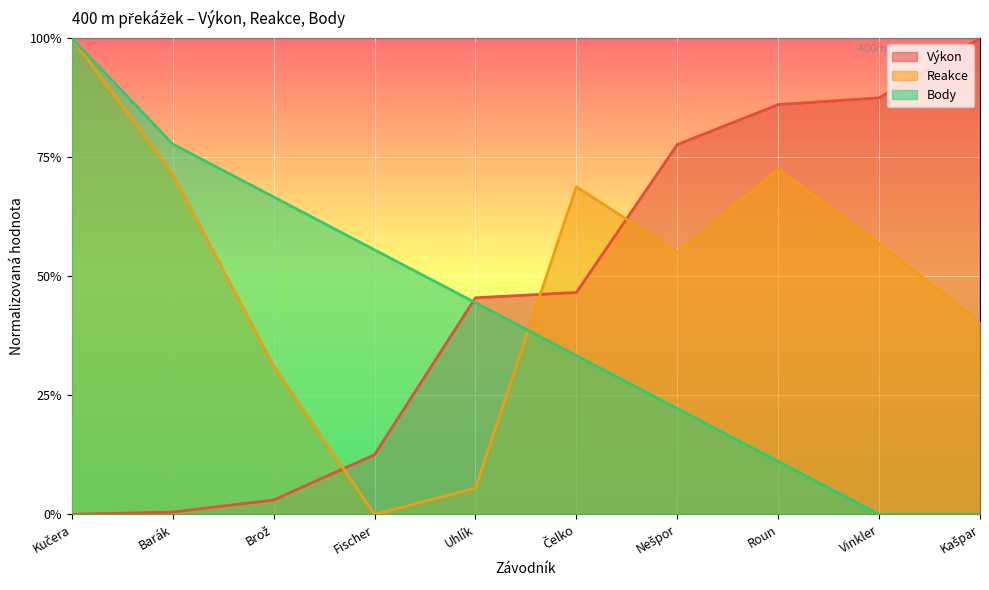

What are all the series names shown in the legend?

Výkon, Reakce, Body